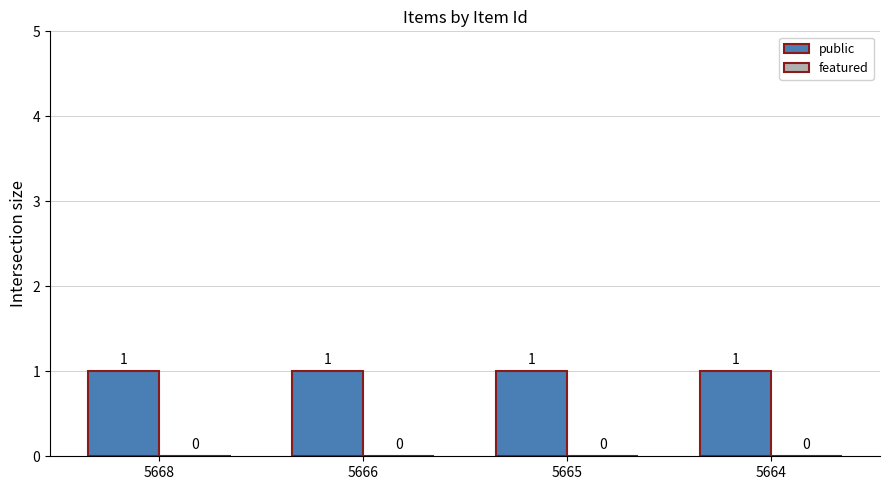

Reading left to right, what are all the values shown in this chart?

public: 5668=1	5666=1	5665=1	5664=1
featured: 5668=0	5666=0	5665=0	5664=0